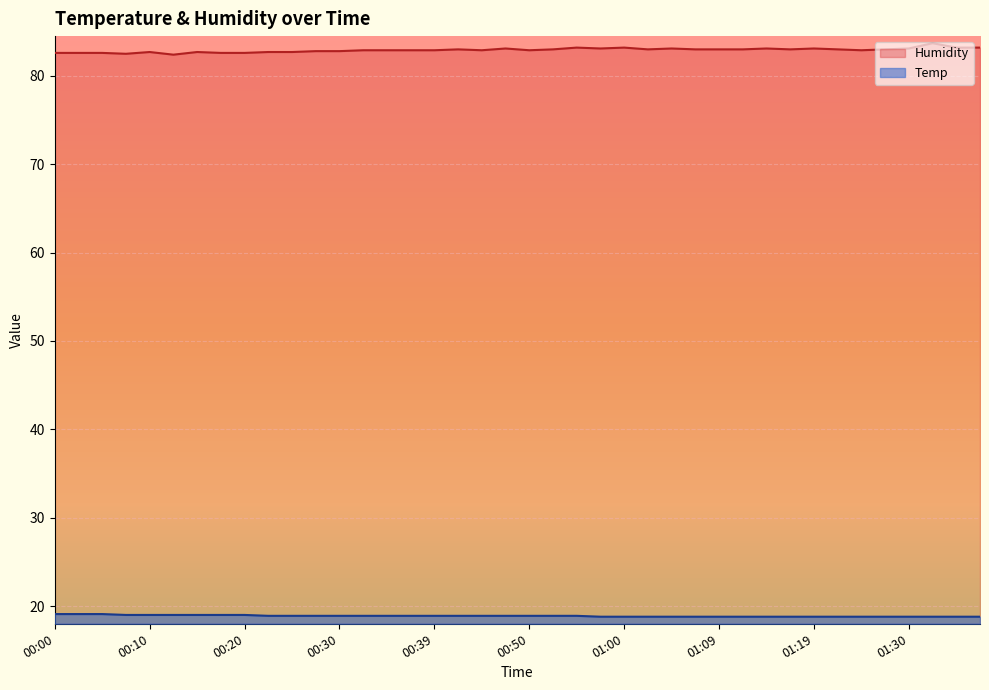

What is the average value of the Temp series?

18.9